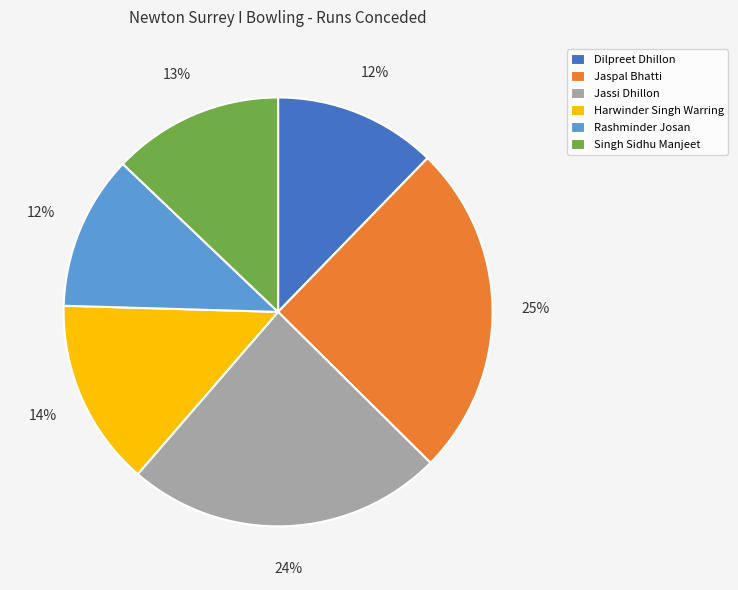

Approximately how many times larger is the value at Rashminder Josan compared to Jaspal Bhatti?

0.5